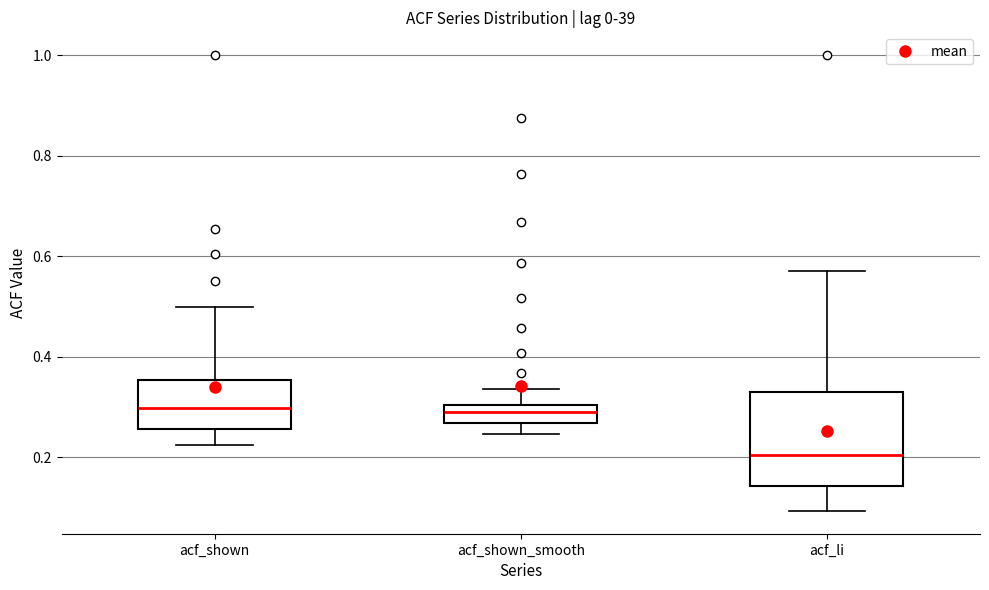

Reading left to right, transcribe this box plot: for each box, give where its median line is, the range the box spans, and where its two whiskers end, as read against the y-axis. The values are not printed on the chart, so give them approximately, as read against the axis.

acf_shown: median 0.30, box 0.26 to 0.36, whiskers 0.22 to 0.50
acf_shown_smooth: median 0.30 (inside the box), box 0.26 to 0.30, whiskers 0.24 to 0.34
acf_li: median 0.20, box 0.14 to 0.32, whiskers 0.10 to 0.58